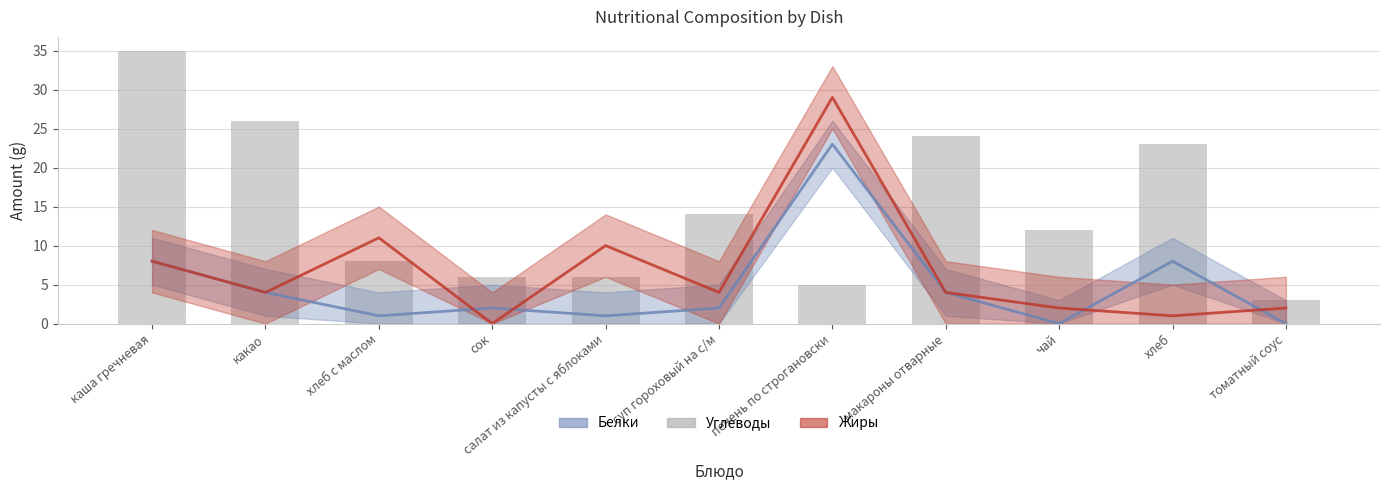

List the labels in order of Углеводы value, smallest first.

томатный соус, печень по строгановски, сок, салат из капусты с яблоками, хлеб с маслом, чай, суп гороховый на с/м, хлеб, макароны отварные, какао, каша гречневая